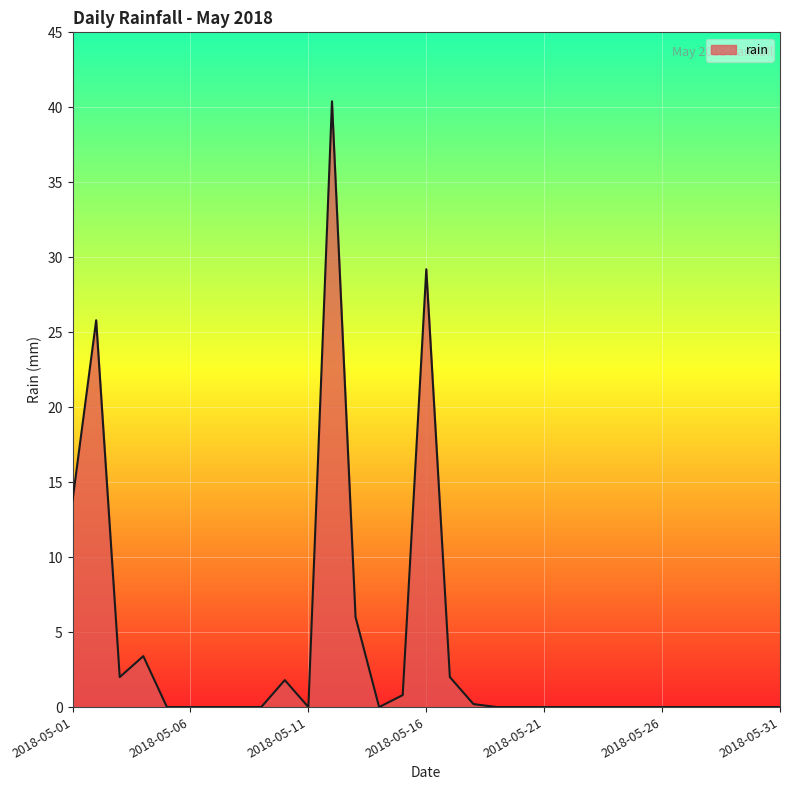

What is the maximum value shown in the chart?

40.4